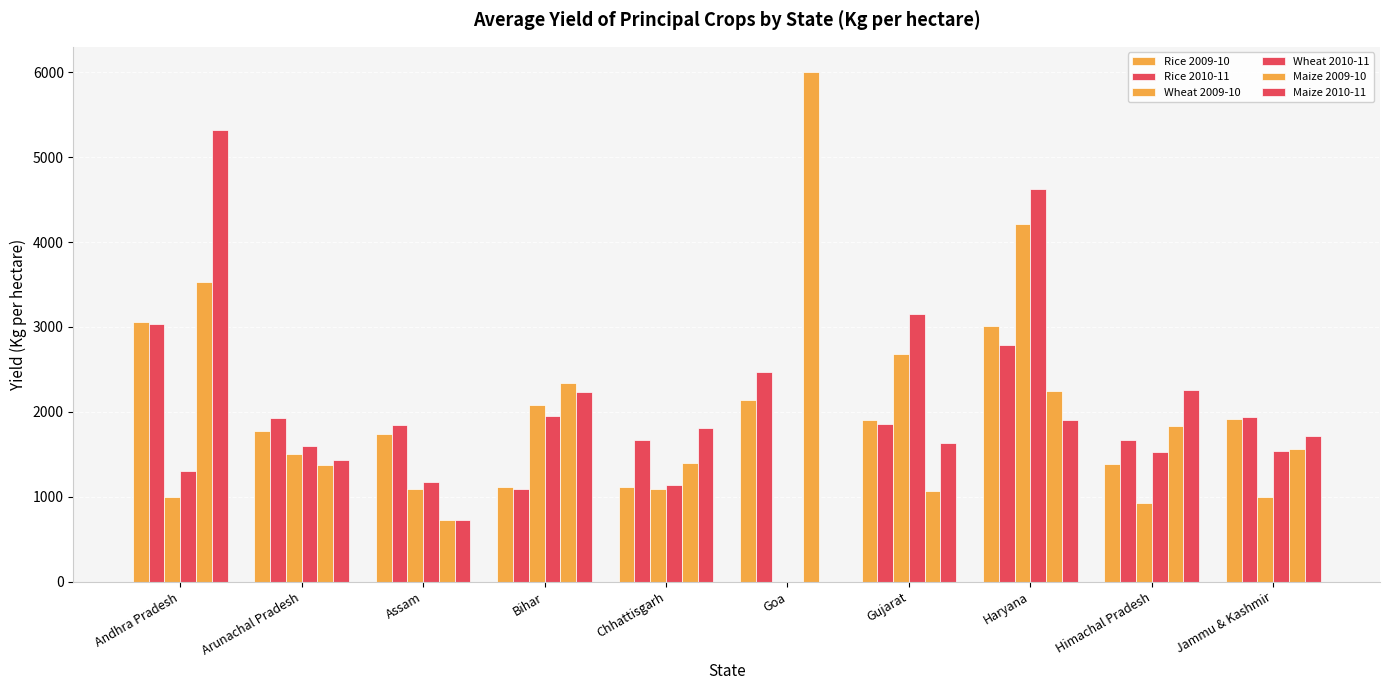

True or false: Rice 2009-10 has a value of 1737.2 at Assam.

True